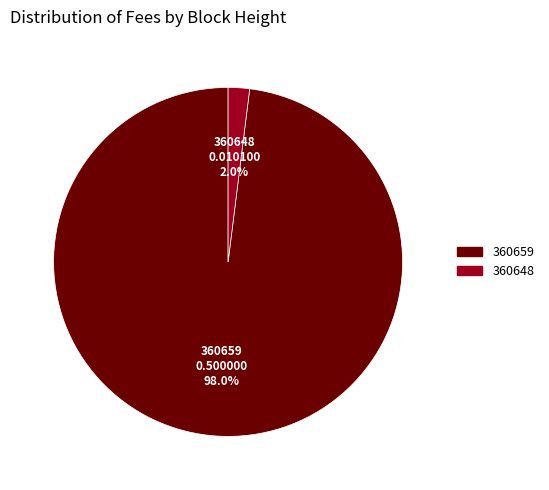

To the nearest percent, what is the difference between the 360648 and 360659 slice percentages?

96%